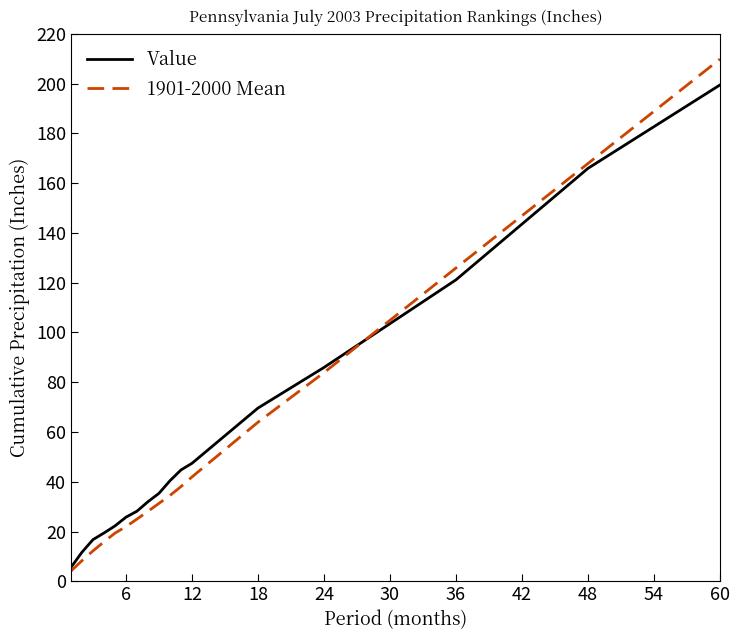

Which series has the largest range (max minus min)?

1901-2000 Mean